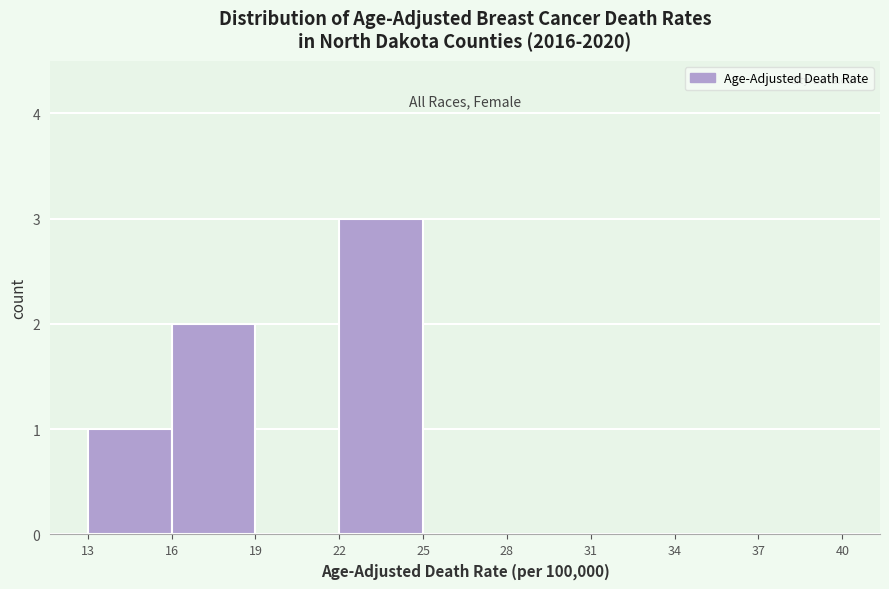

Reading left to right, transcribe this chart: for each bar, give the range it covers on the x-axis and its height. The values are not printed on the chart, so give them approximately, as read against the axis.

13 to 16: 1
16 to 19: 2
19 to 22: 0
22 to 25: 3
25 to 28: 0
28 to 31: 0
31 to 34: 0
34 to 37: 0
37 to 40: 0